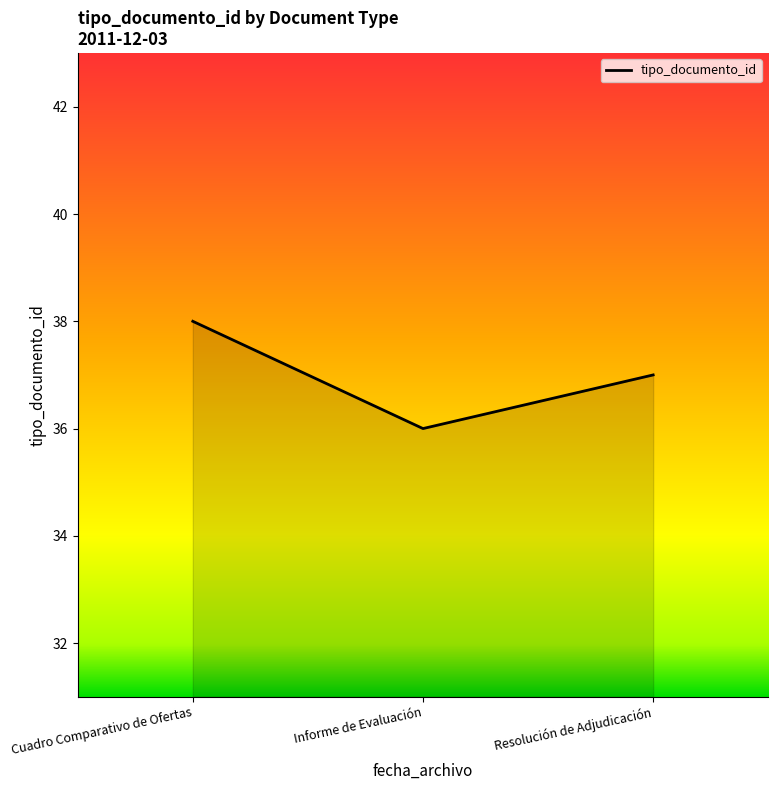

List the labels in order of value, smallest first.

Informe de Evaluación, Resolución de Adjudicación, Cuadro Comparativo de Ofertas